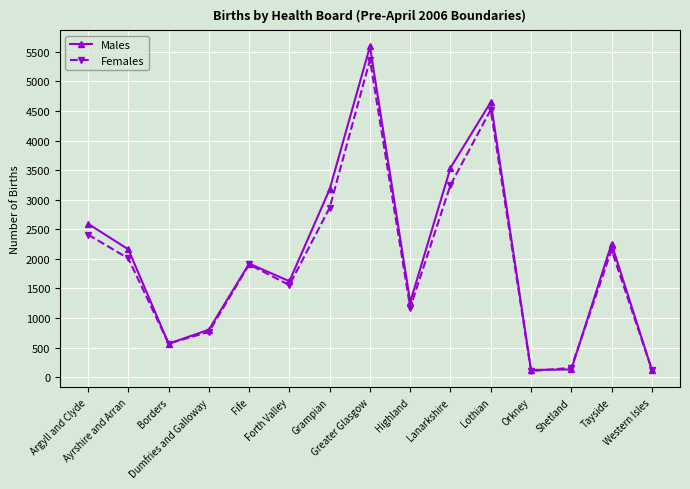

What is the lowest value of the Males series?

122